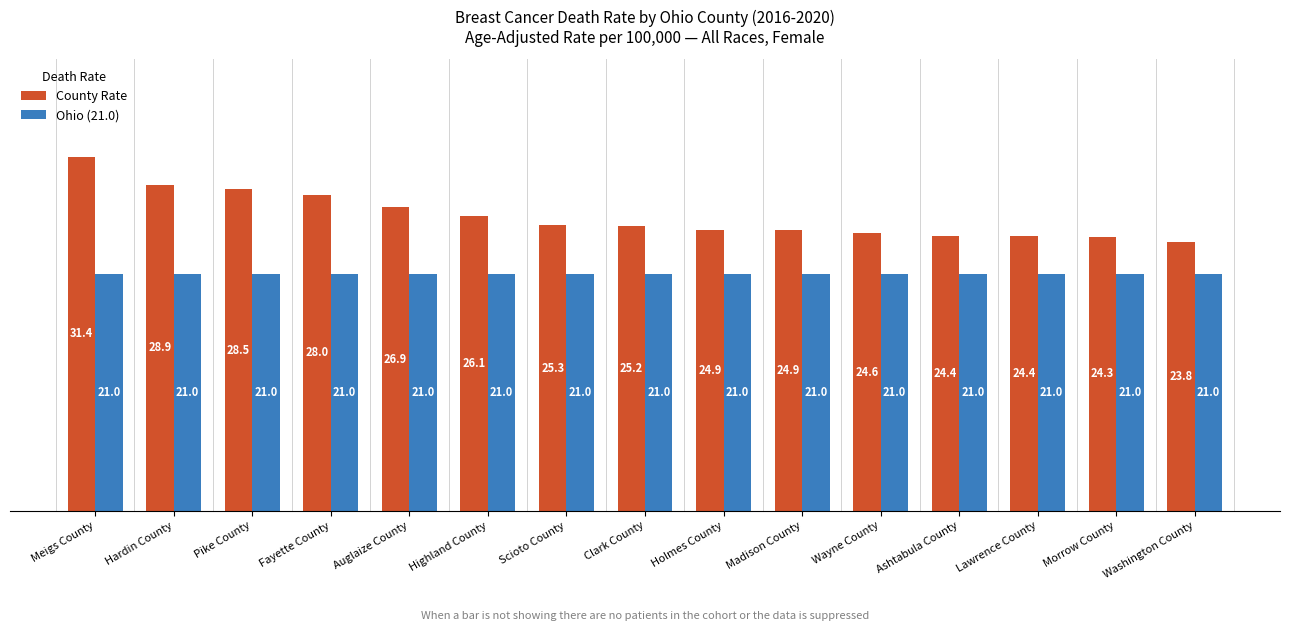

How many values in the County Rate series exceed 25?

8